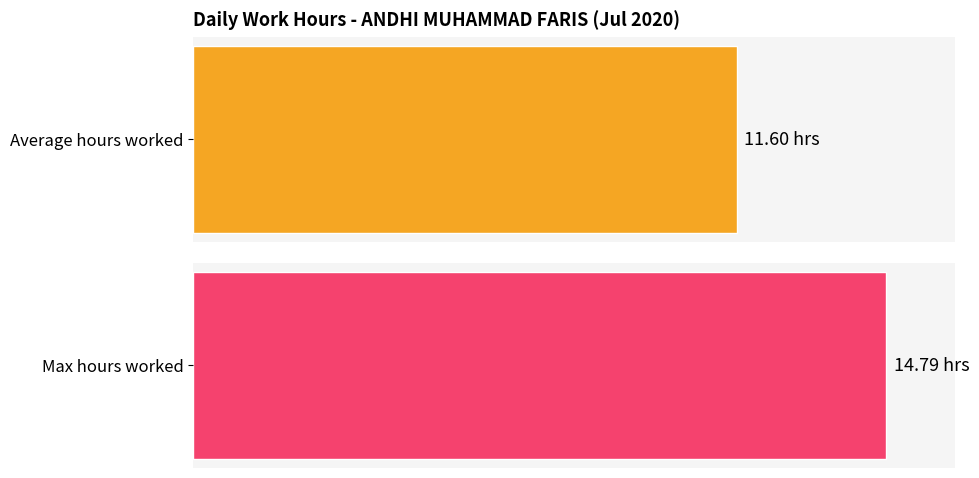

Does the chart contain any negative values?

No